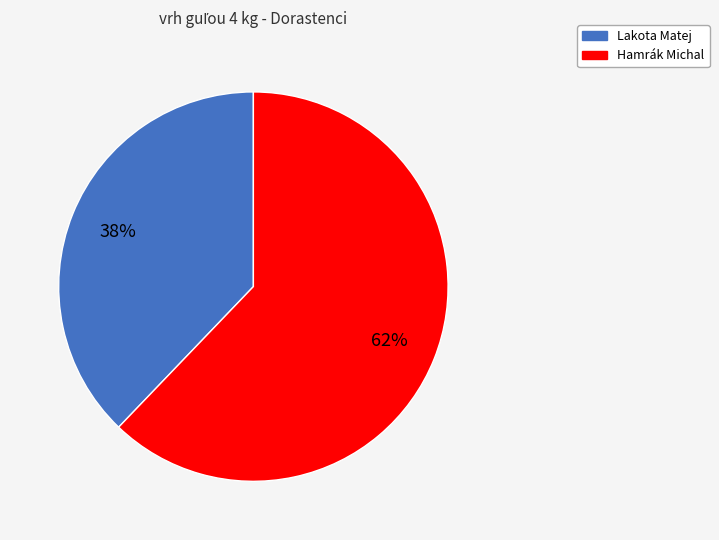

Which slice is the largest?

Hamrák Michal